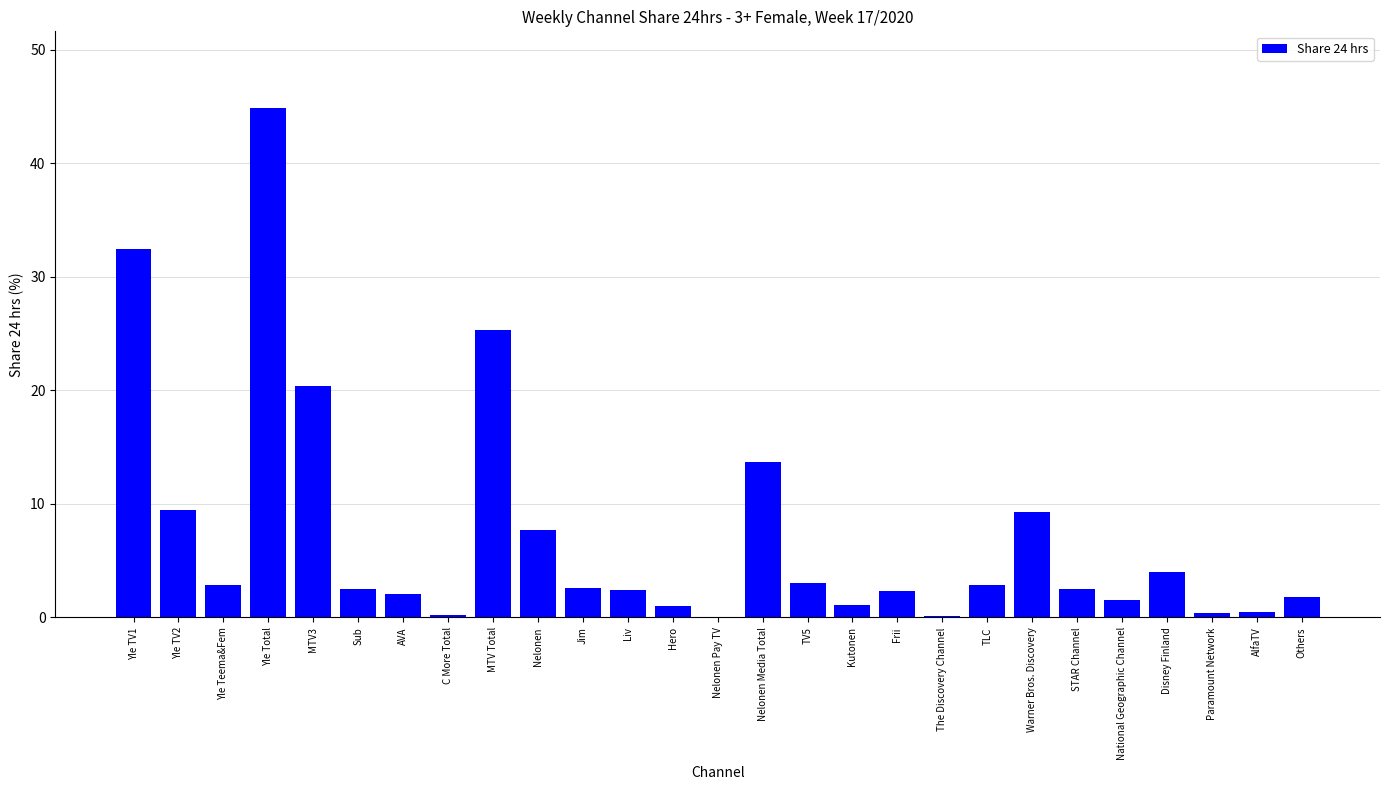

At which label is the value closest to 22?

MTV3